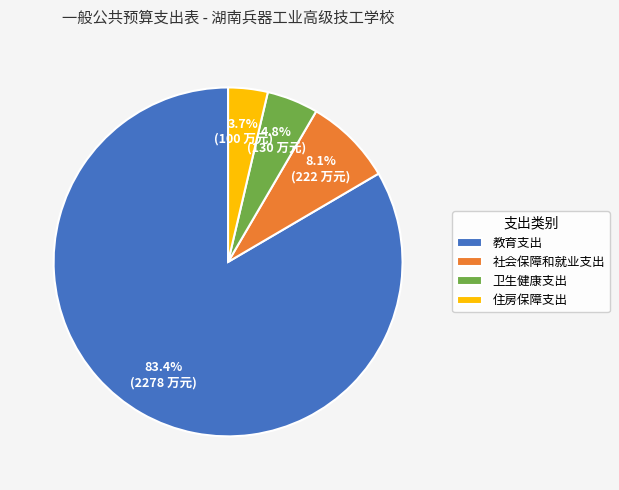

Which has a higher value, 住房保障支出 or 社会保障和就业支出?

社会保障和就业支出